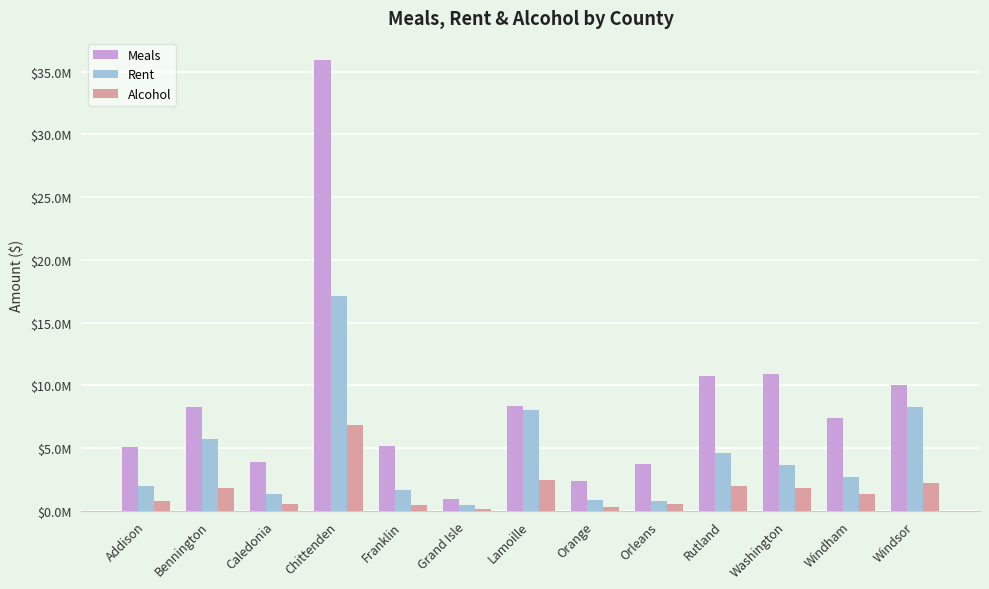

Does the chart contain any negative values?

No